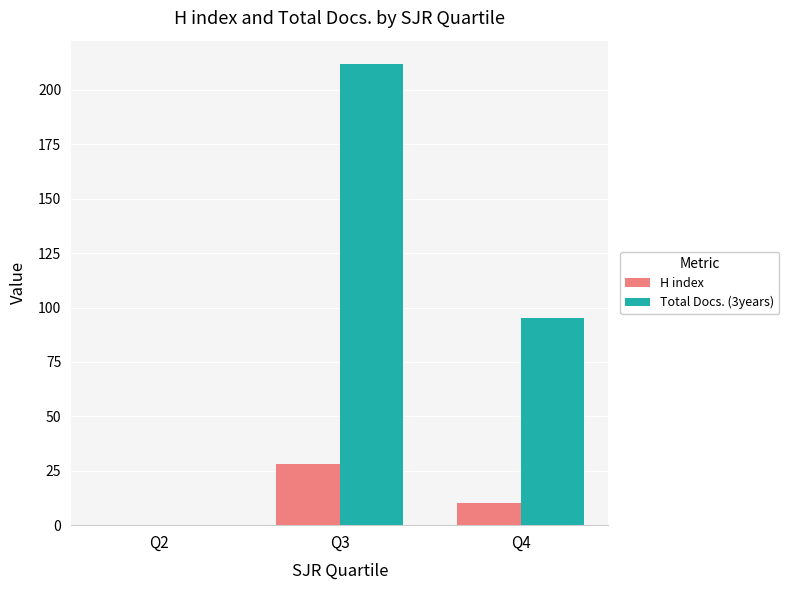

What is the greatest value displayed?

212